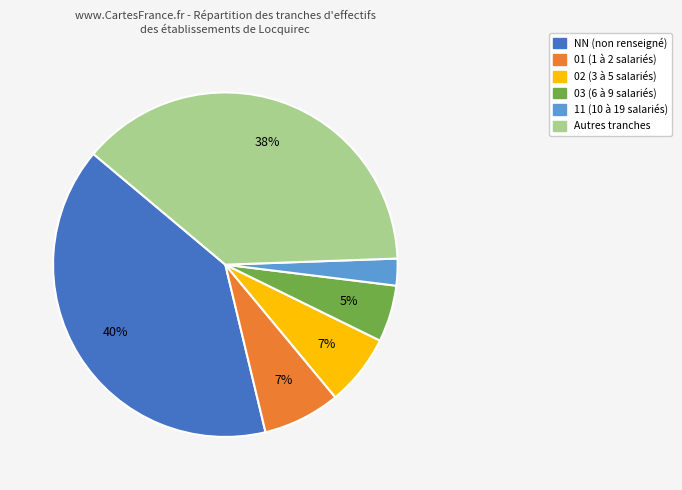

Is there any slice that represents more than half of the pie?

No